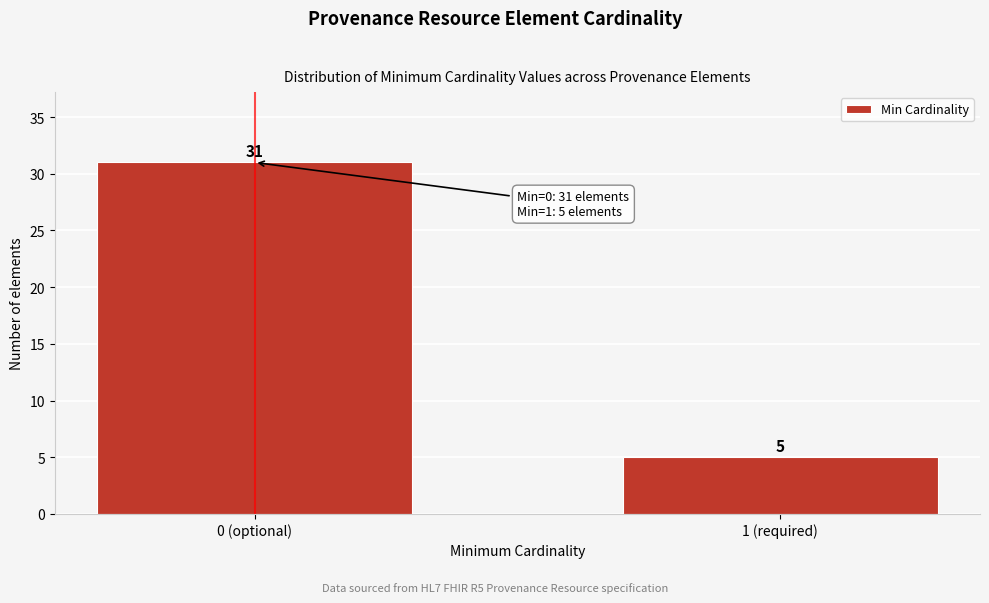

Reading left to right, extract all data points from this chart.

31	5